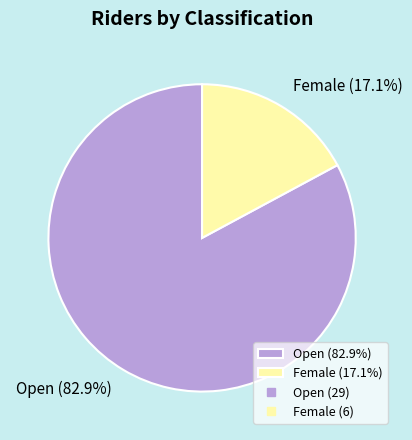

How many slices are in this pie chart?

2